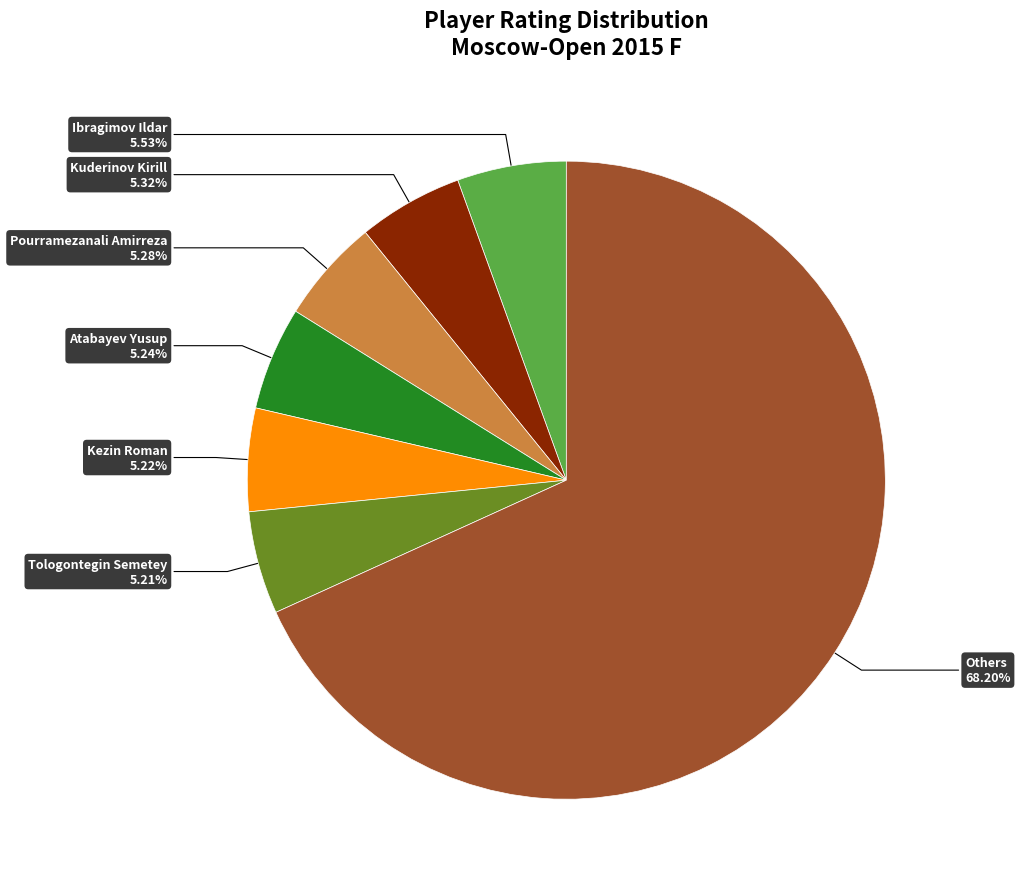

Count the number of slices in the pie.

7